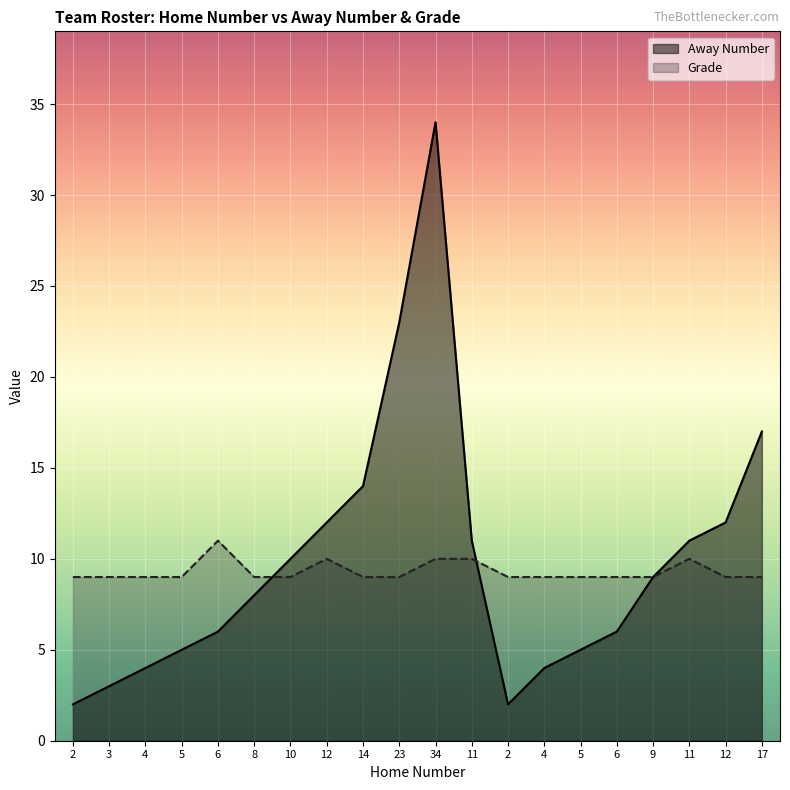

List the series in order of their peak value, lowest first.

Grade, Away Number